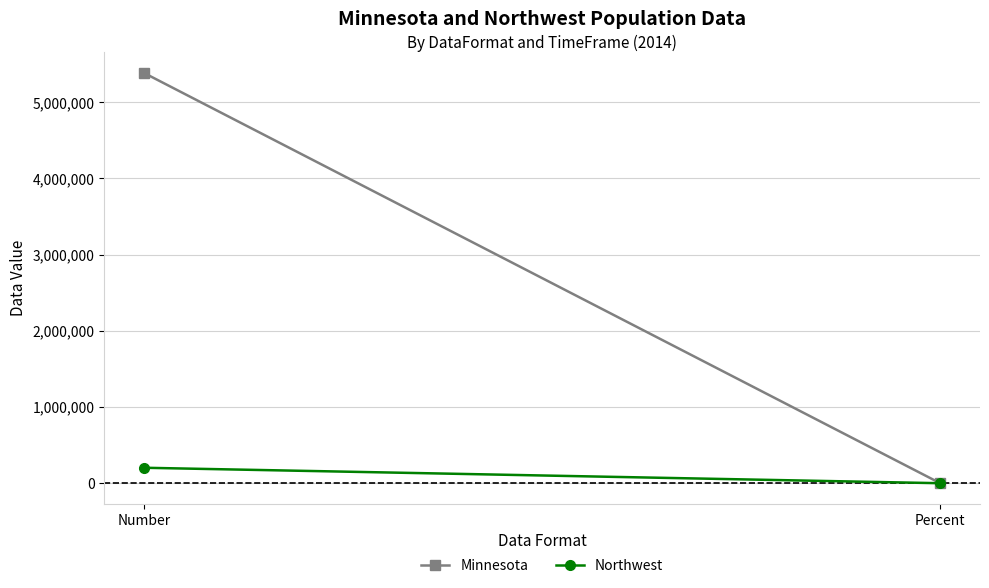

What is the sum of all Minnesota values?

5383662